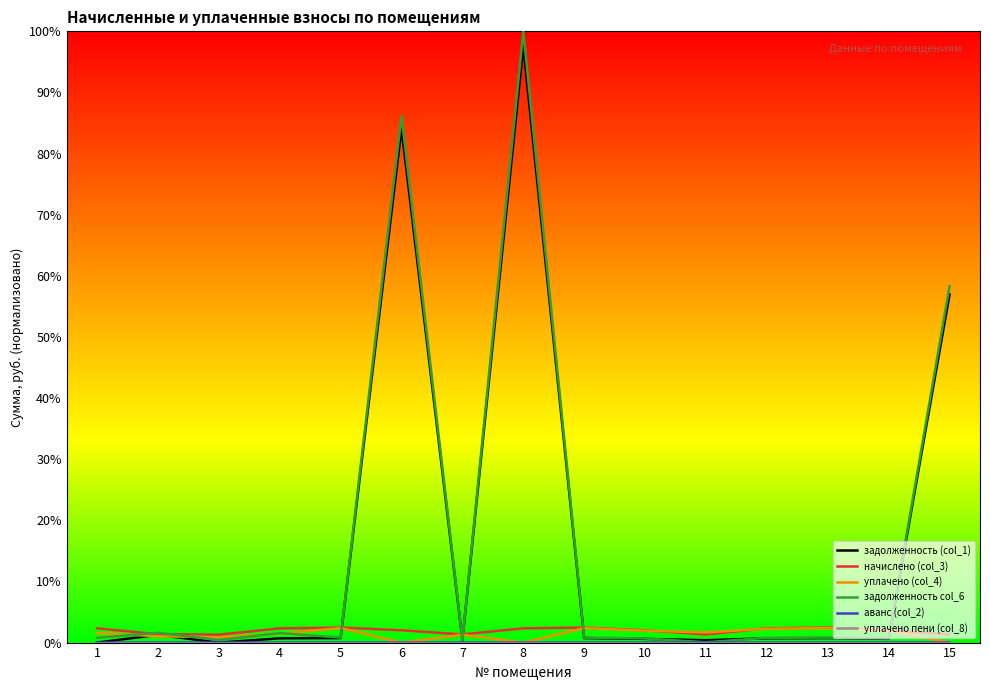

True or false: начислено (col_3) and аванс (col_2) intersect in this chart.

False